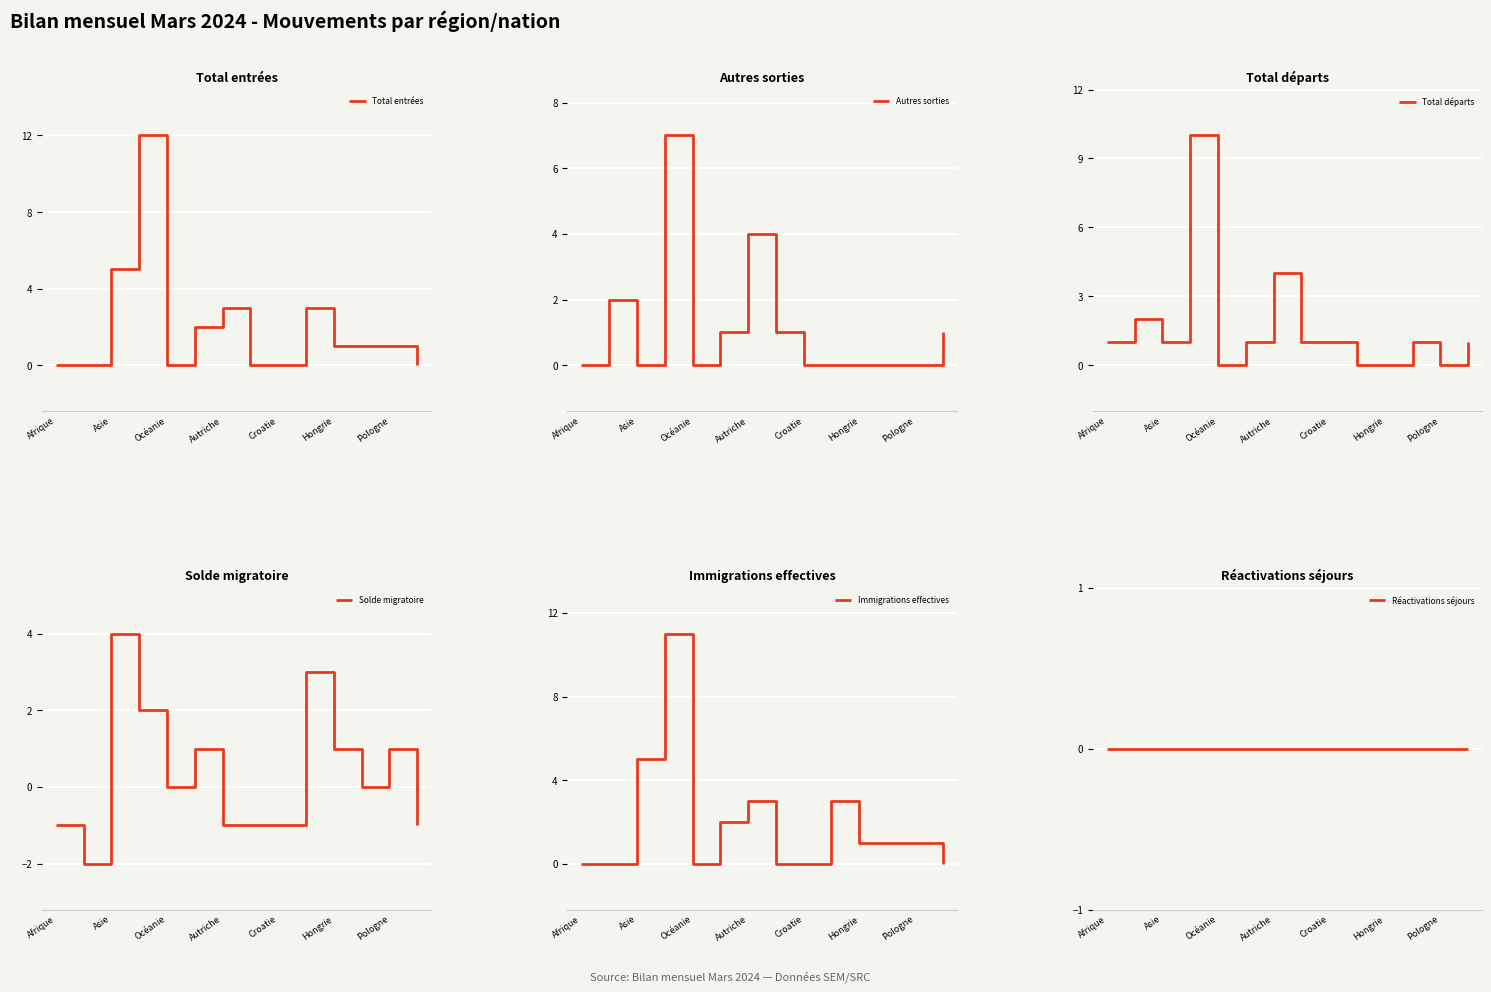

How many interior local valleys does the Immigrations effectives series have?

1